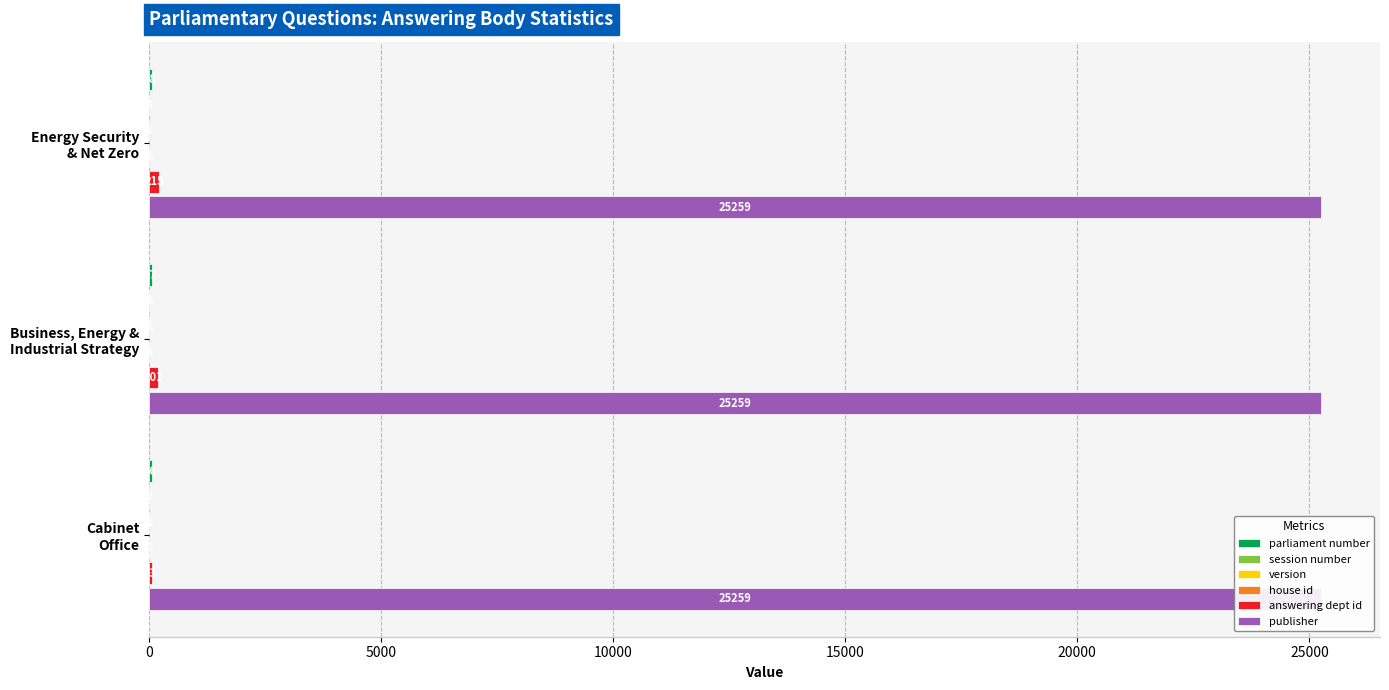

Between Cabinet Office and Business, Energy & Industrial Strategy, which is larger?

Business, Energy & Industrial Strategy